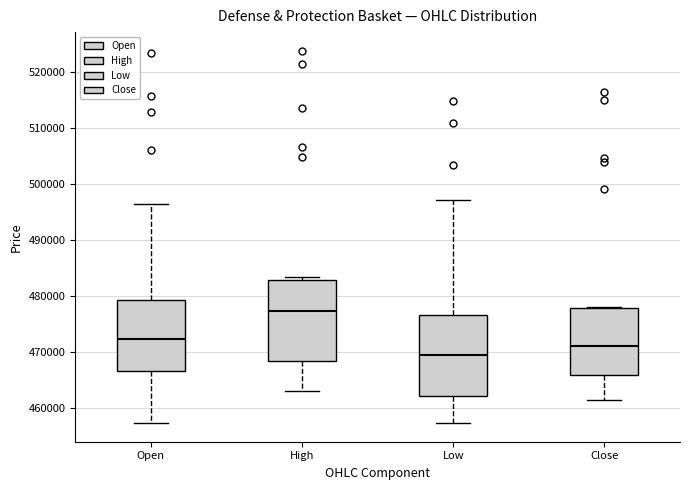

Where is the lower edge of the box for Close on the y-axis? The values are not printed on the chart, so give them approximately, as read against the axis.

466000